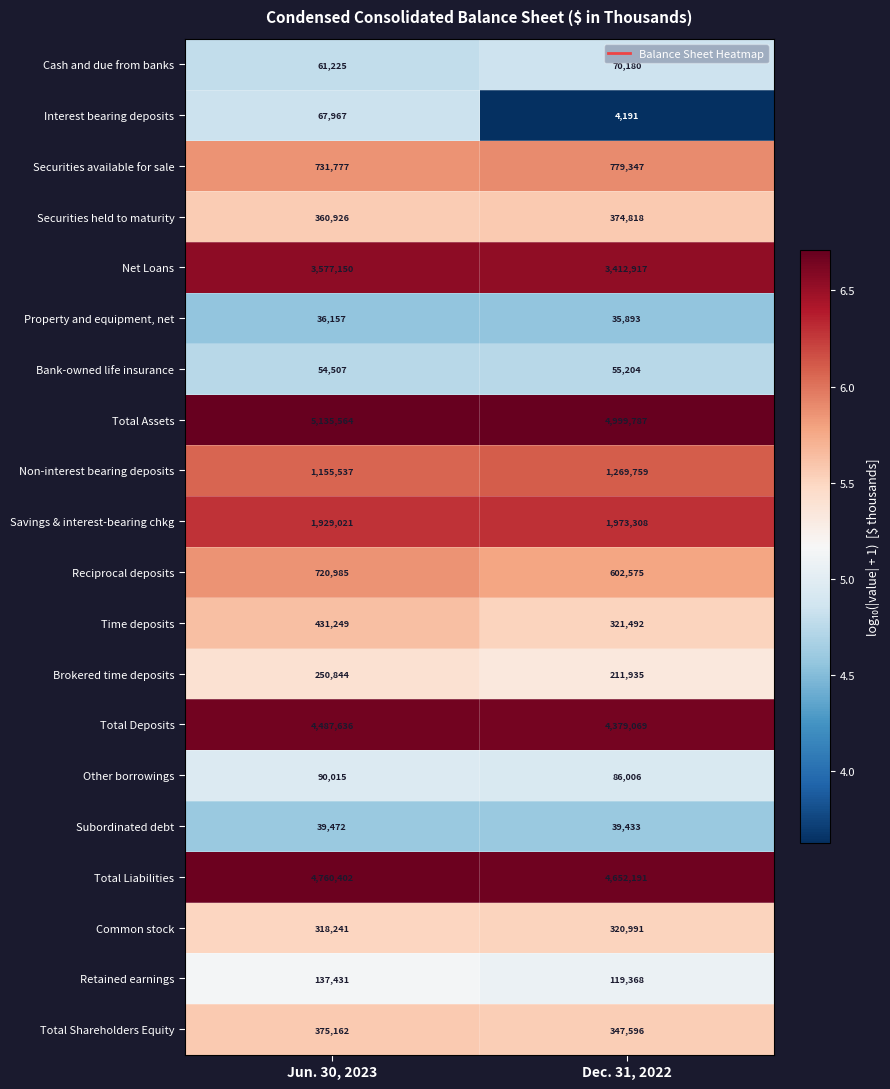

Where is Non-interest bearing deposits nearest to the value 1212648?

Jun. 30, 2023